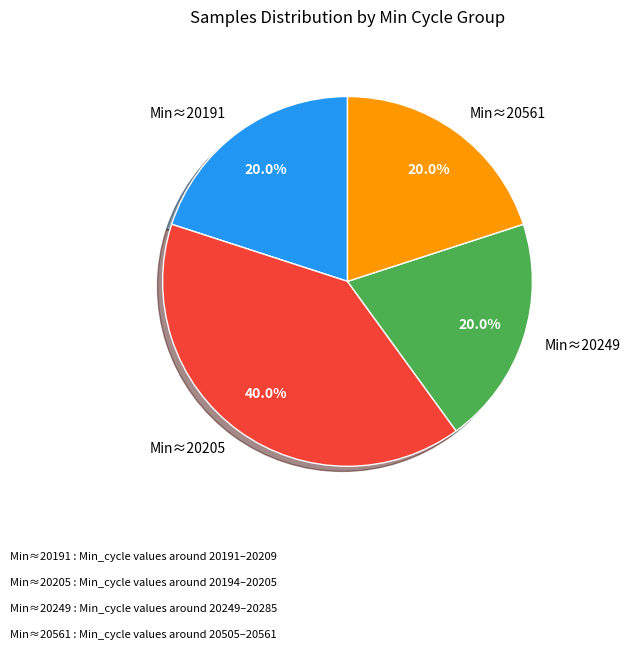

How much of the chart is everything except Min≈20249?

80.0%